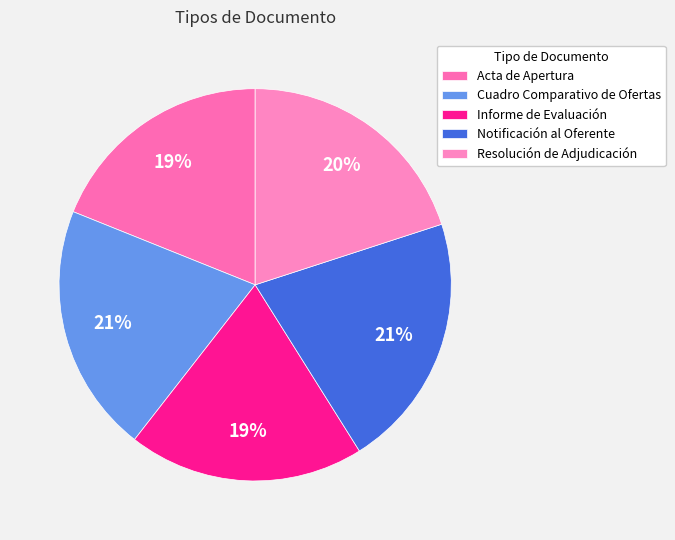

Is there any slice that represents more than half of the pie?

No